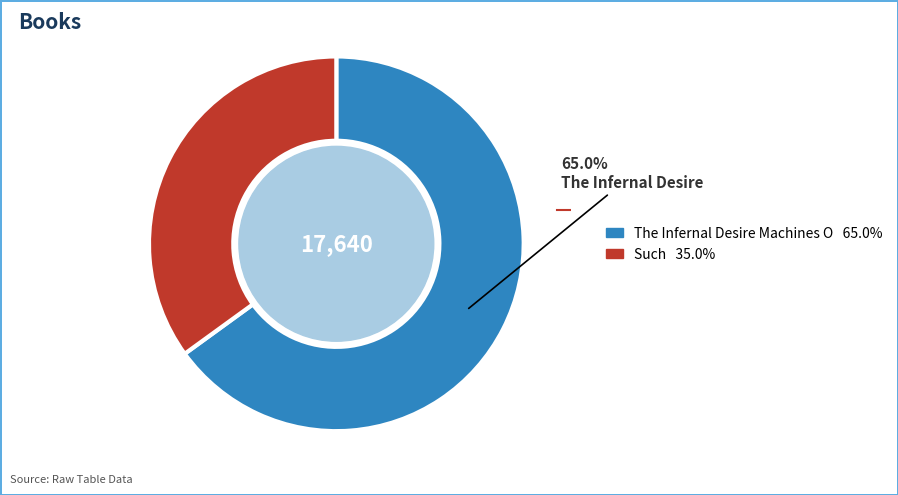

Is there a majority slice in this chart?

Yes